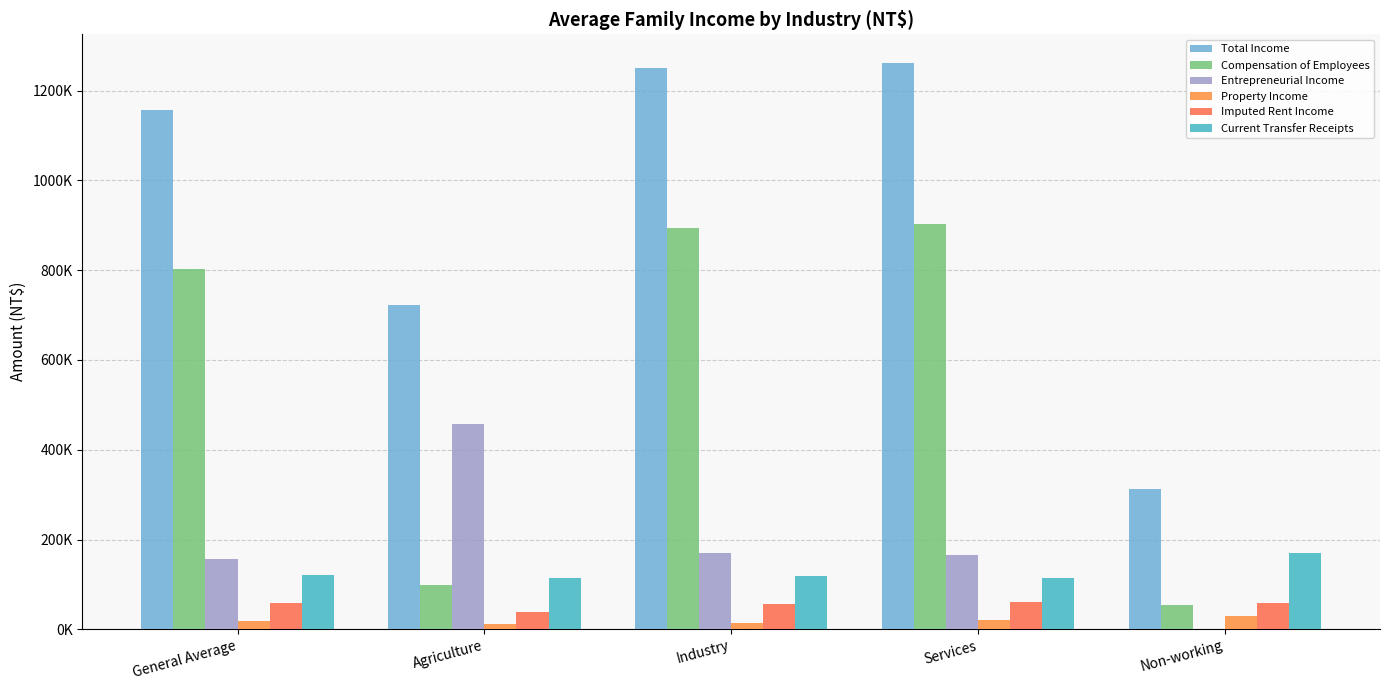

Are the bars horizontal?

No